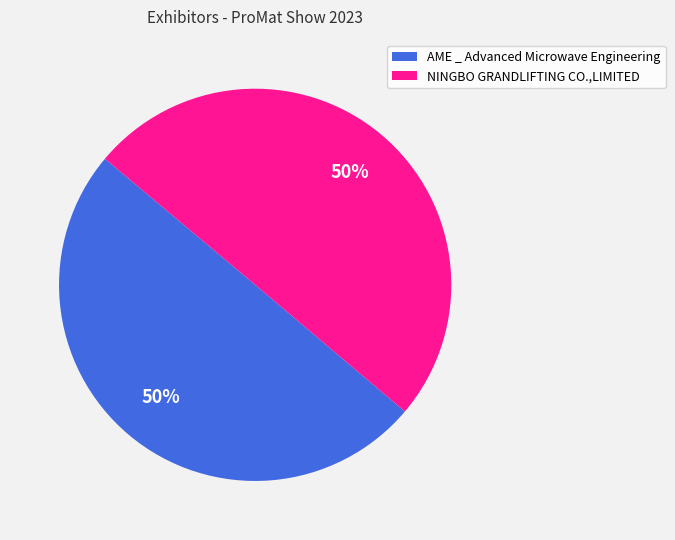

Is the sum of NINGBO GRANDLIFTING CO.,LIMITED and AME _ Advanced Microwave Engineering greater than half?

Yes